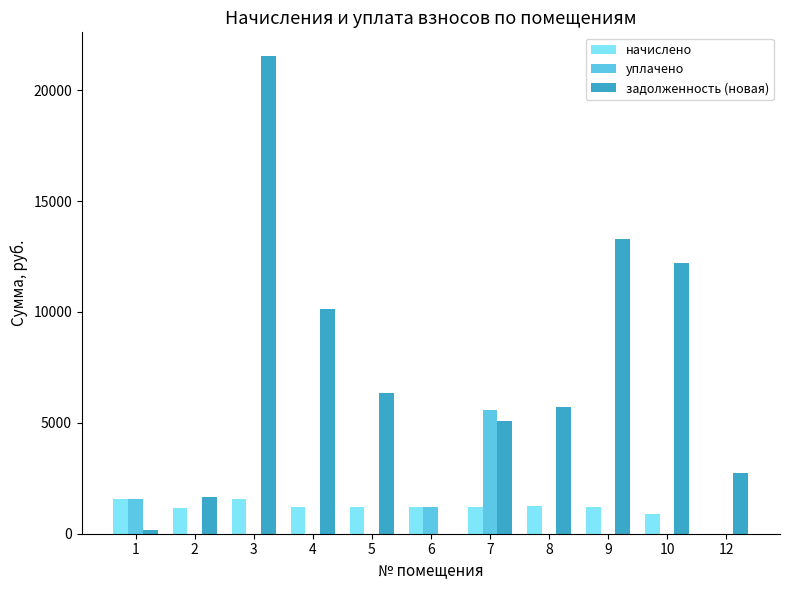

Which series changed the most between 1 and 7?

задолженность (новая)